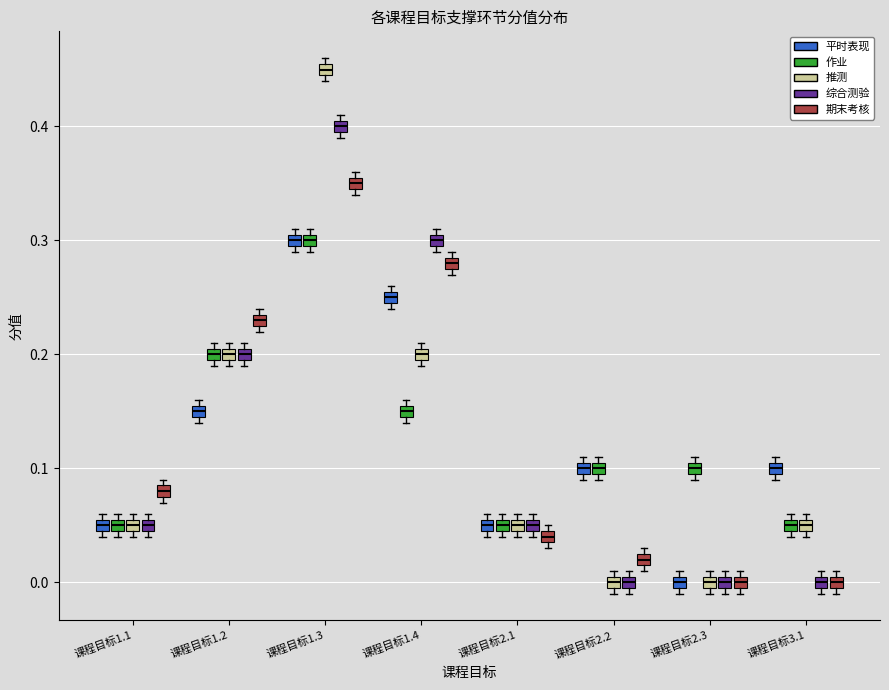

Which box's median line is the highest?

课程目标1.3 (推测)